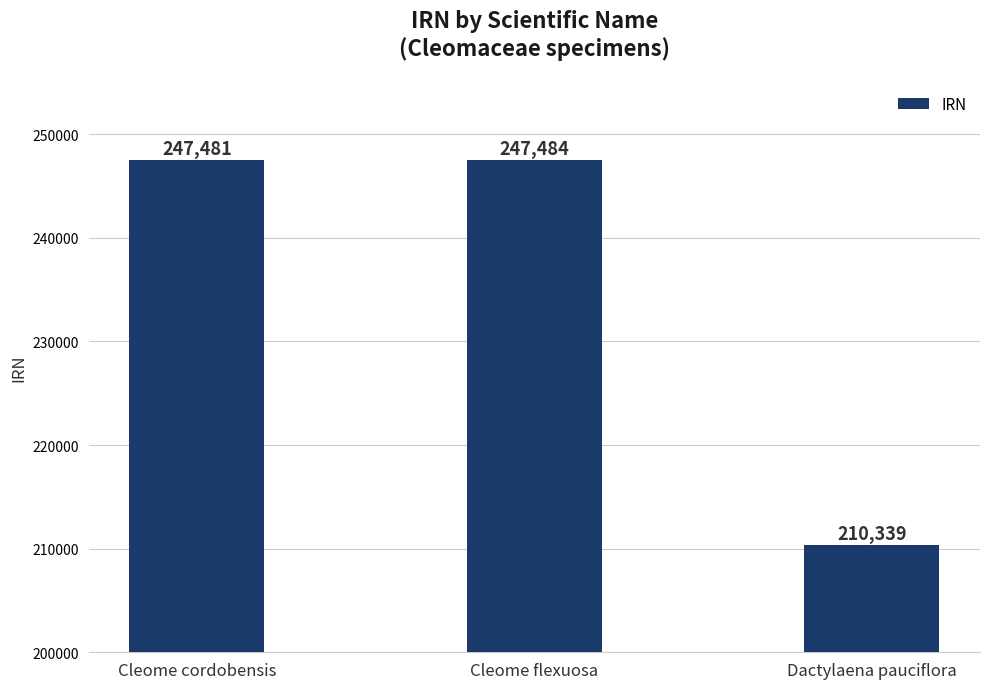

The value at Cleome cordobensis is 51873. True or false?

False